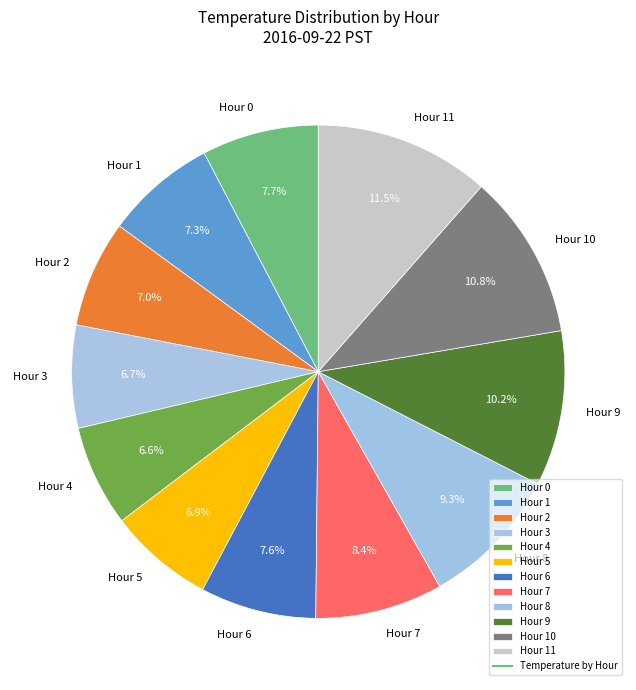

How much of the chart is everything except Hour 2?

93.0%